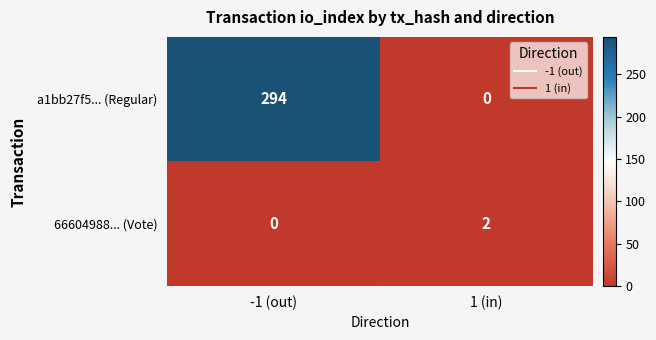

Reading left to right, extract all data points from this chart.

a1bb27f5... (Regular): 294	0
66604988... (Vote): 0	2